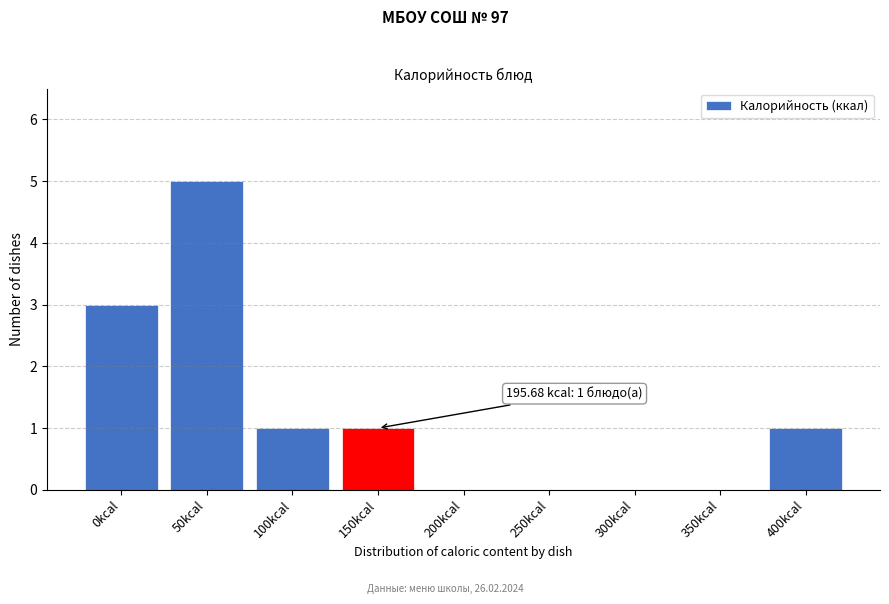

Reading left to right, transcribe all the data shown in this chart.

0kcal=3	50kcal=5	100kcal=1	150kcal=1	200kcal=0	250kcal=0	300kcal=0	350kcal=0	400kcal=1